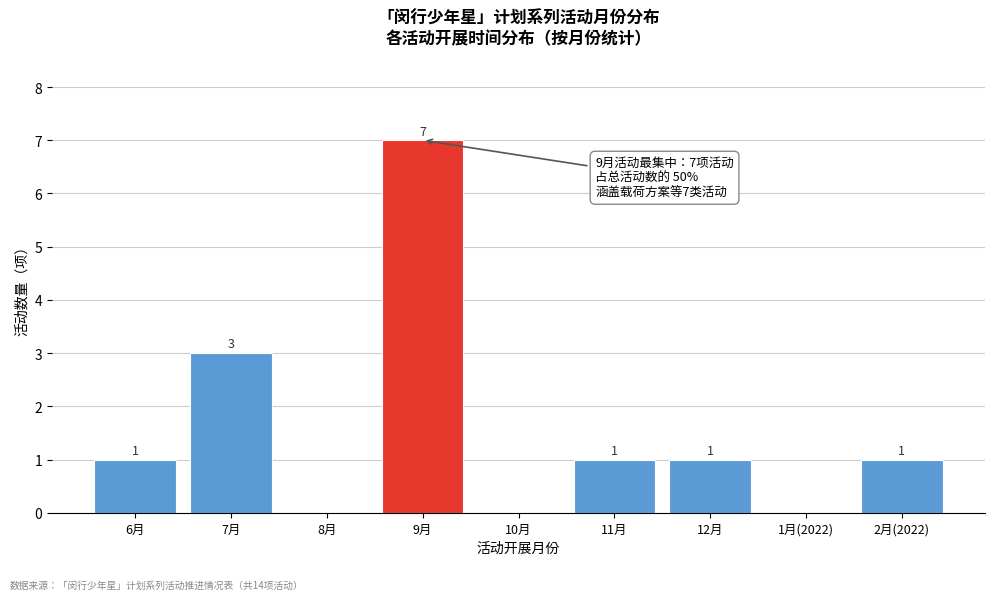

Reading left to right, extract all data points from this chart.

6月=1	7月=3	8月=0	9月=7	10月=0	11月=1	12月=1	1月(2022)=0	2月(2022)=1